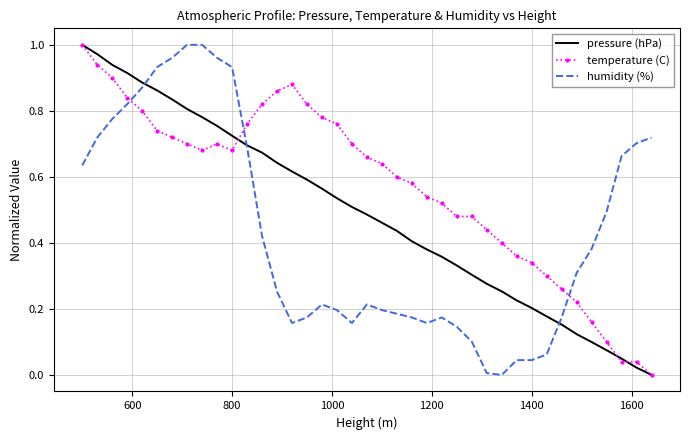

List the series in order of their overall mean, lowest first.

humidity (%), pressure (hPa), temperature (C)